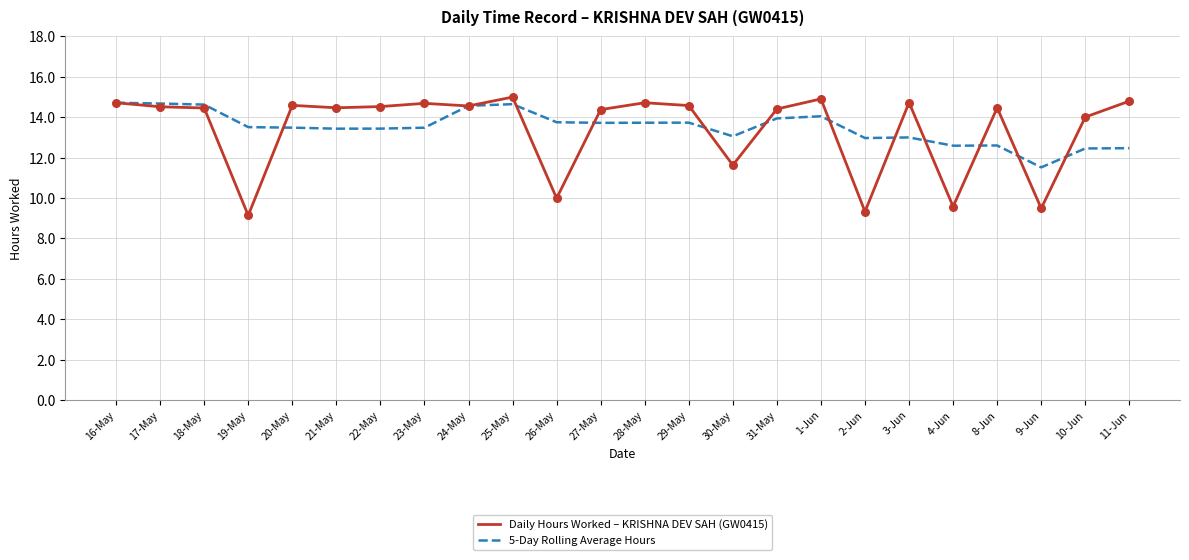

What is the total value across all series at 28-May?

28.5